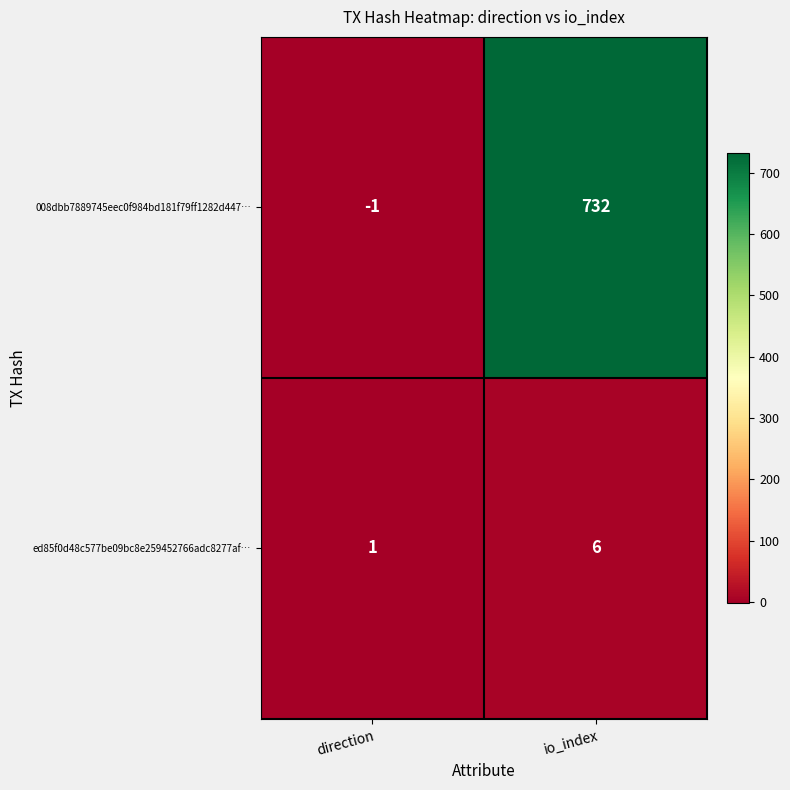

The 008dbb7889745eec0f984bd181f79ff1282d447… series shows 732 at io_index. True or false?

True